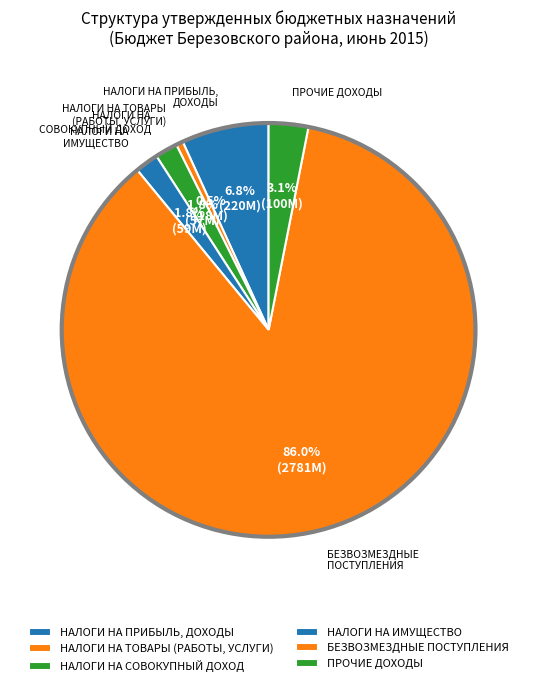

Count the number of slices in the pie.

6